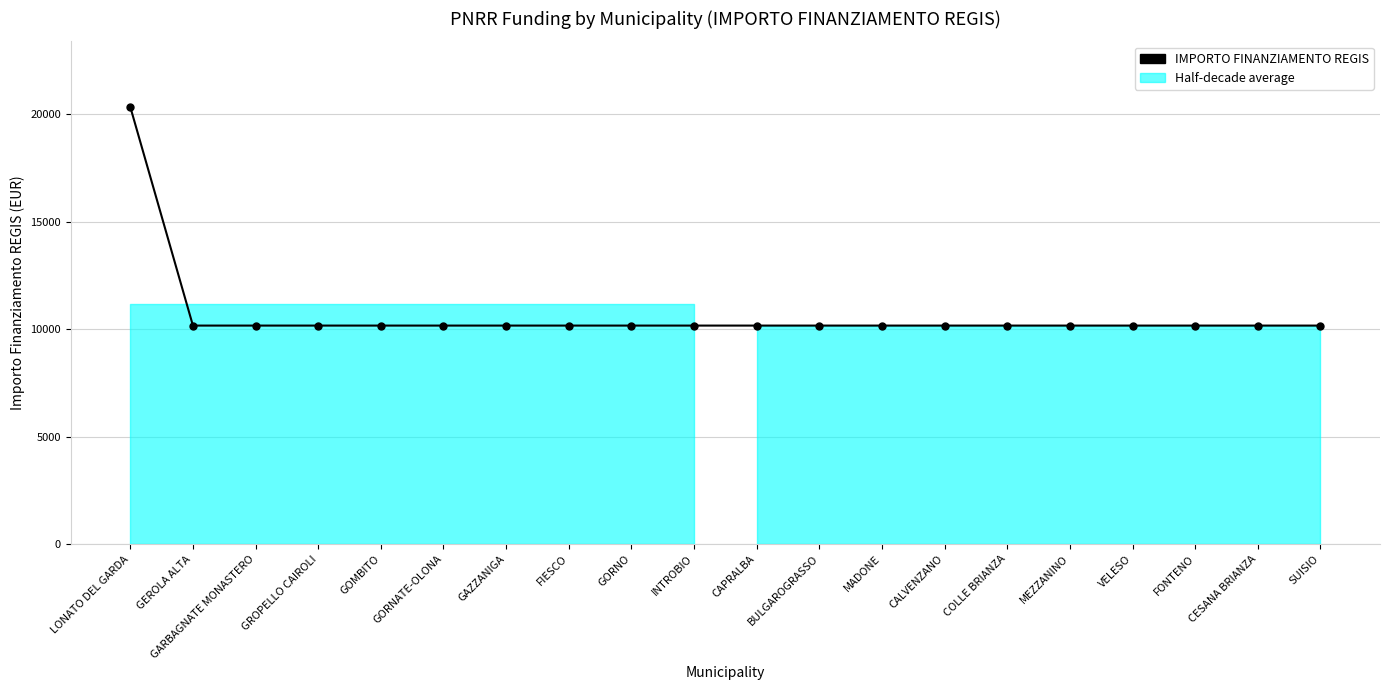

What is the difference between the maximum and minimum values?

10172